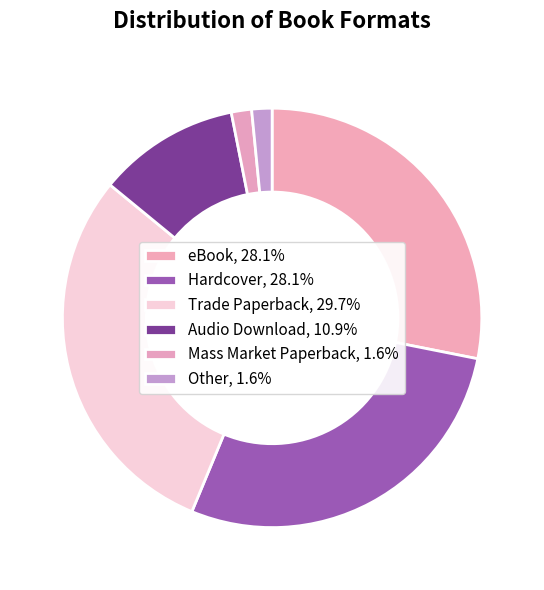

Combined, what portion of the pie is eBook and Hardcover?

56.2%